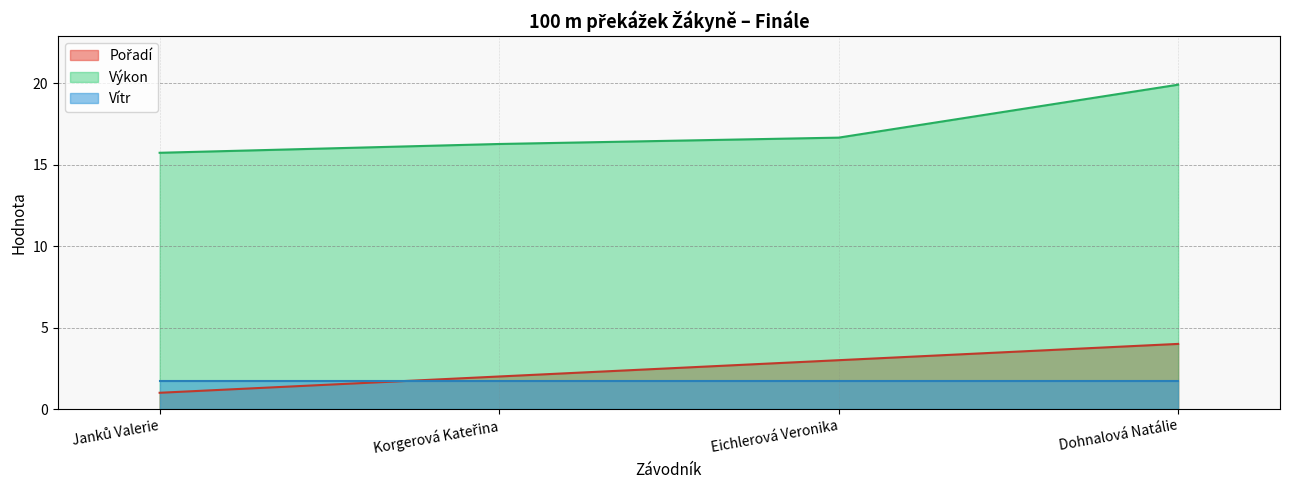

Which category has the lowest value in the Pořadí series?

Janků Valerie